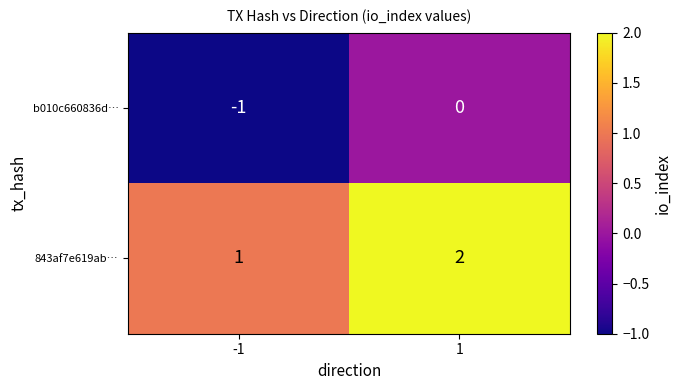

Rank the series by their maximum value, from lowest to highest.

b010c660836d…, 843af7e619ab…